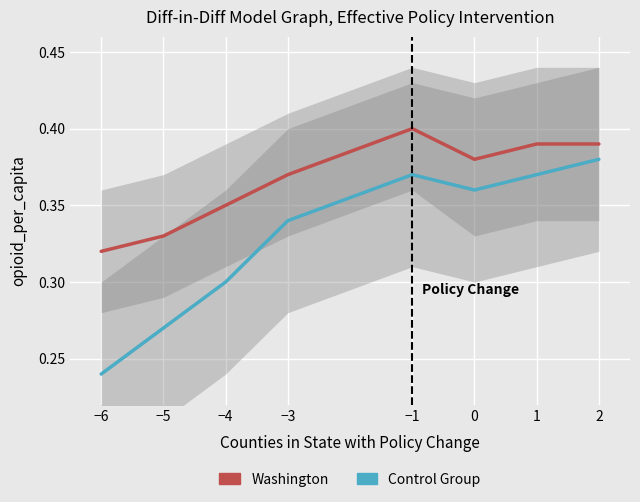

The Control Group series shows 0.2 at −6. True or false?

True